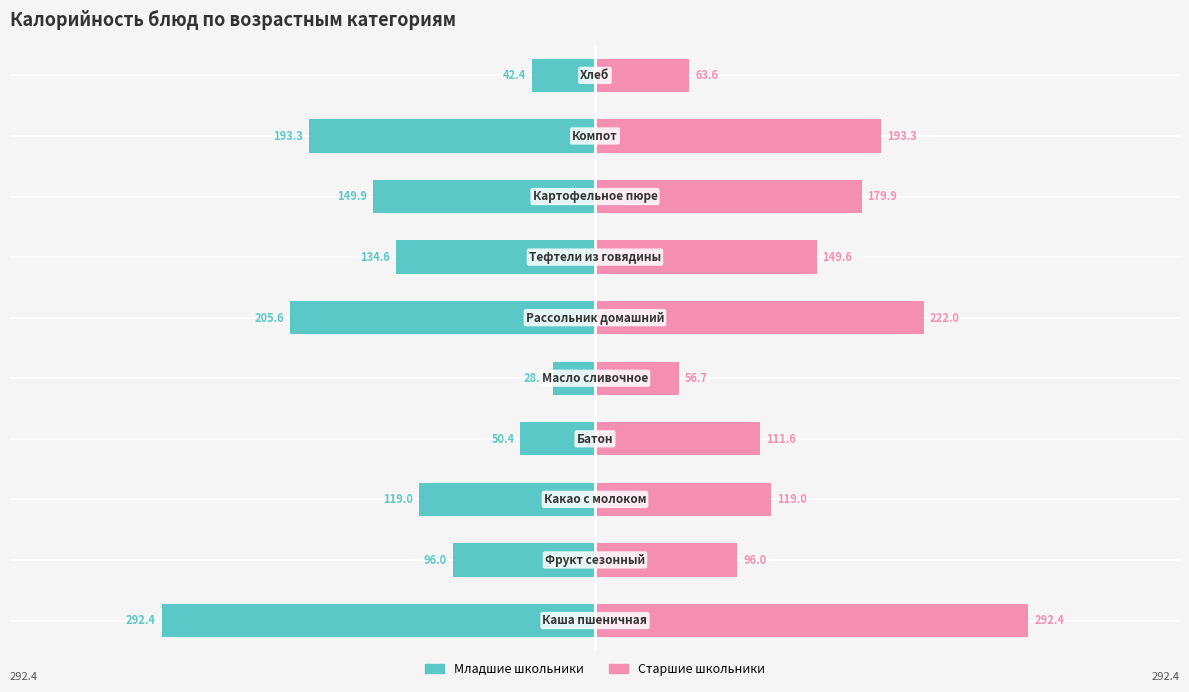

How many bars are there in each group?

2